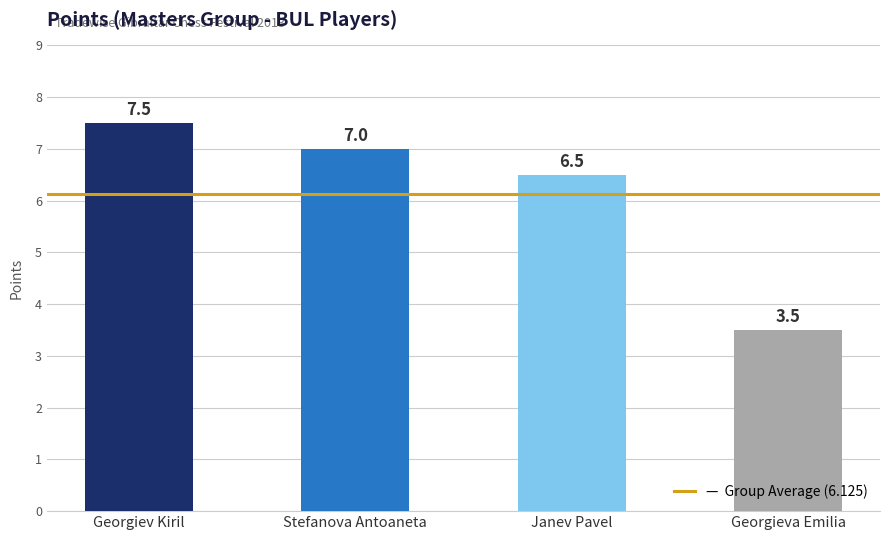

Is it true that the value at Janev Pavel is 6.5?

True